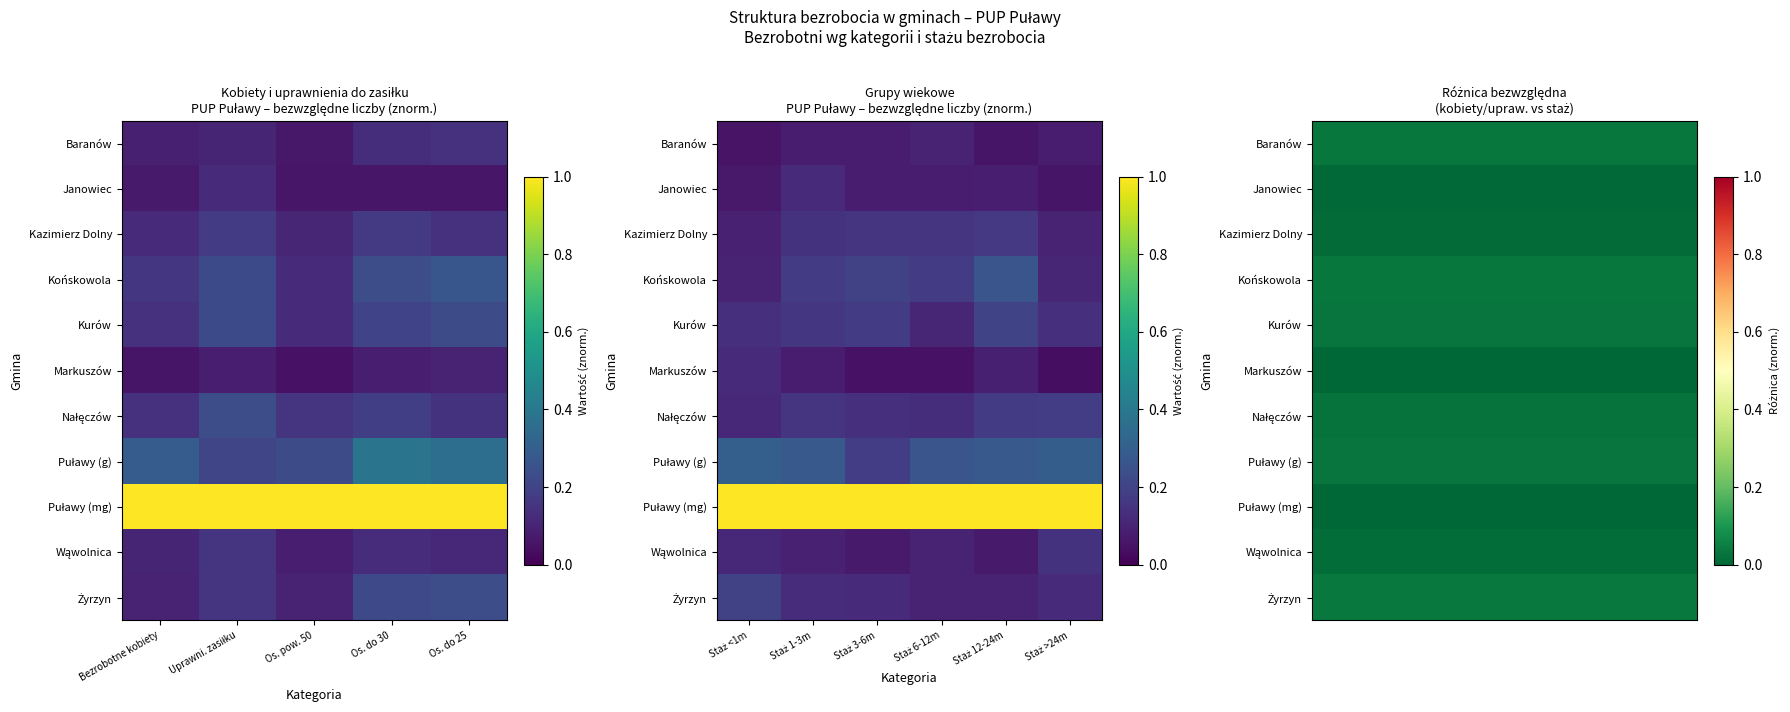

Rank the series by their maximum value, from lowest to highest.

Puławy (mg), Markuszów, Janowiec, Kazimierz Dolny, Wąwolnica, Nałęczów, Puławy (g), Kurów, Końskowola, Baranów, Żyrzyn